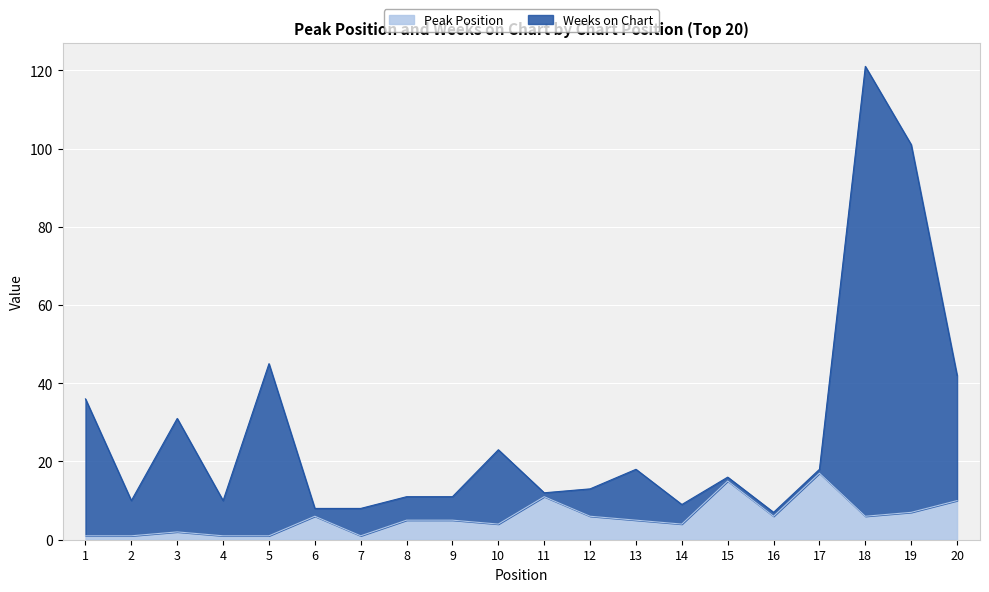

Which series has the largest range (max minus min)?

Weeks on Chart